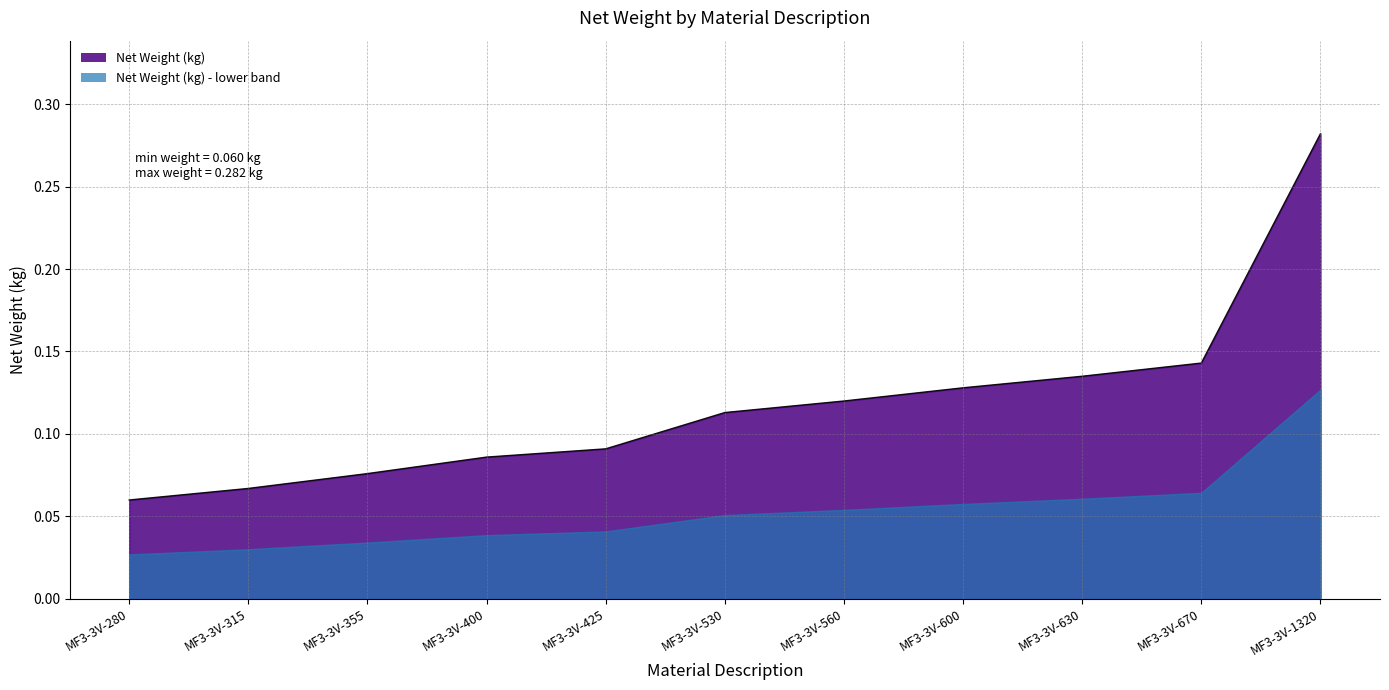

Reading right to left, extract all data points from this chart.

0.3	0.1	0.1	0.1	0.1	0.1	0.1	0.1	0.1	0.1	0.1